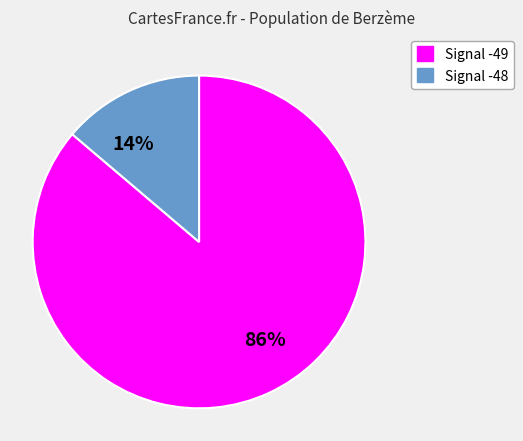

True or false: 86% accounts for 86% of the total.

True